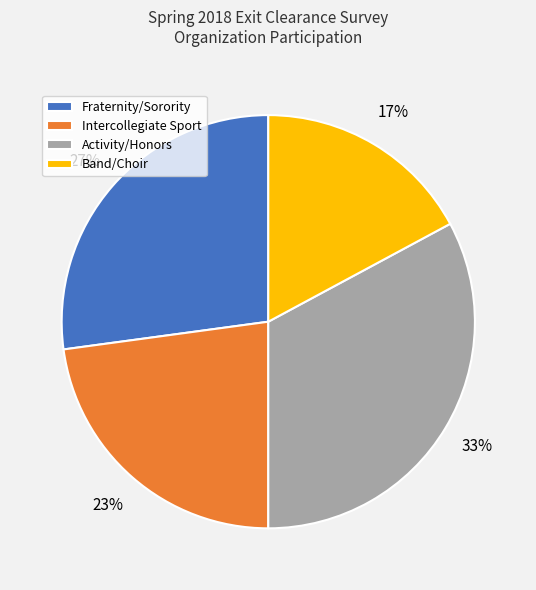

Between Fraternity/Sorority and Intercollegiate Sport, which is larger?

Fraternity/Sorority